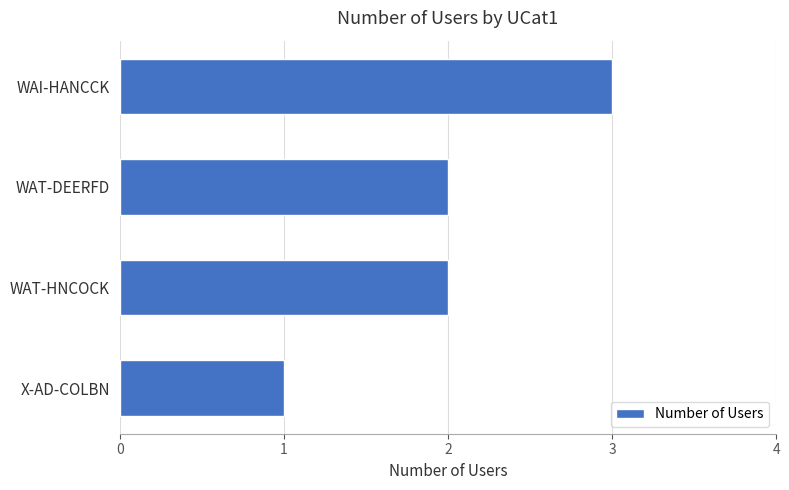

How many data points does each series have?

4